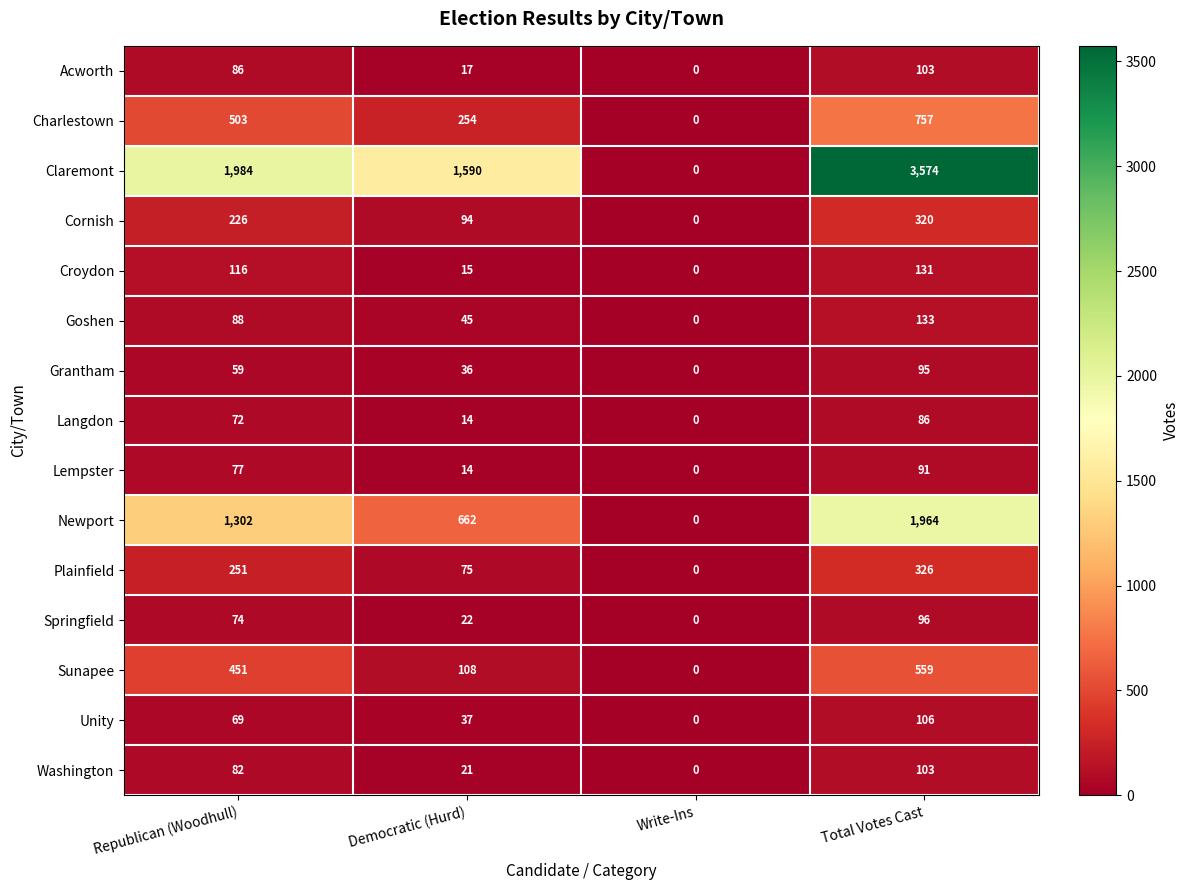

What is the highest value of the Plainfield series?

326